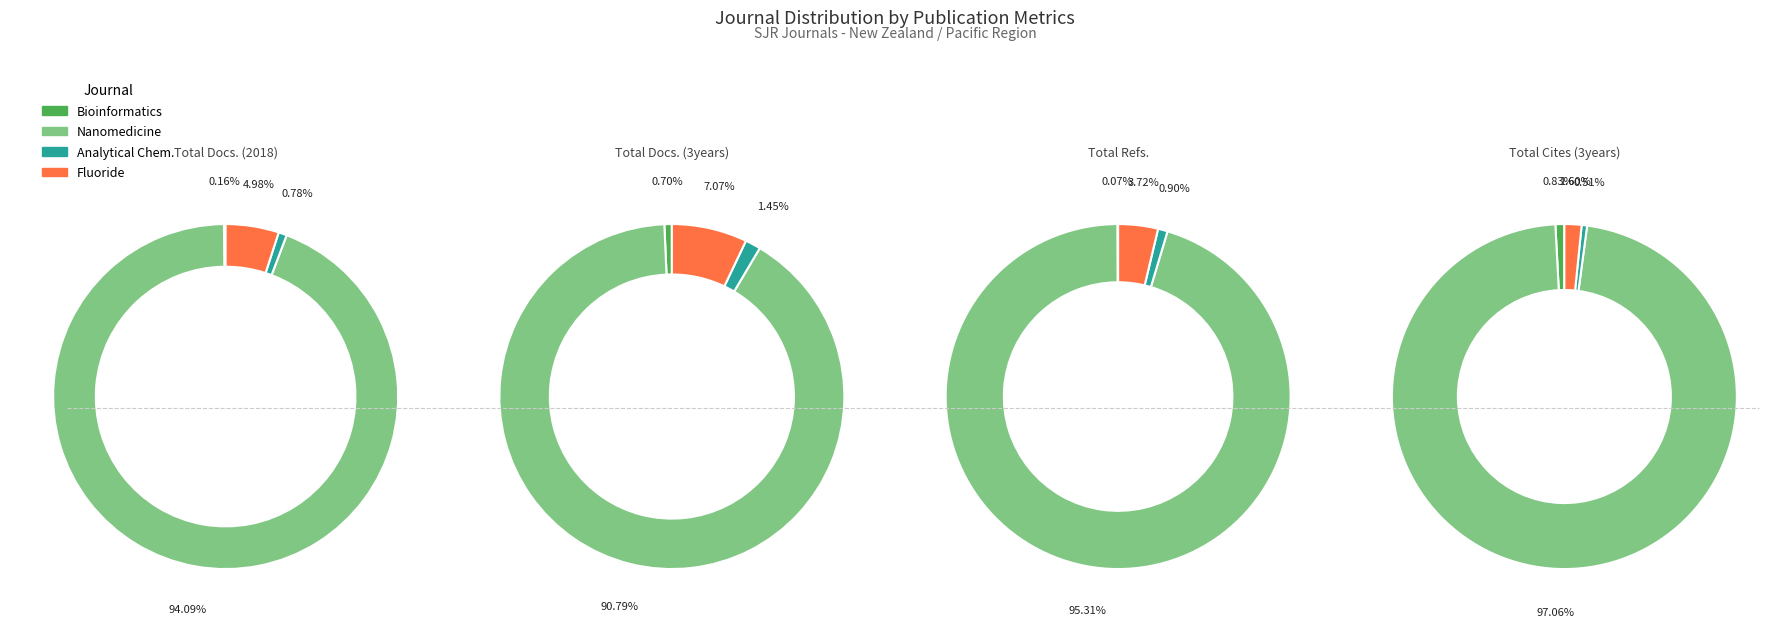

Count the number of slices in the pie.

4